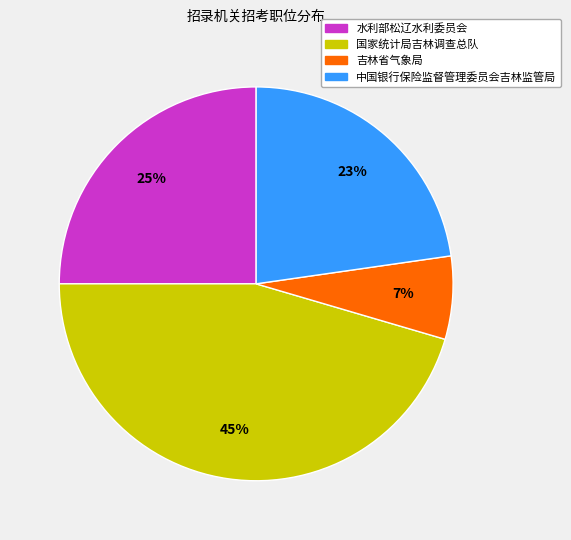

To the nearest percent, what is the average slice percentage?

25%